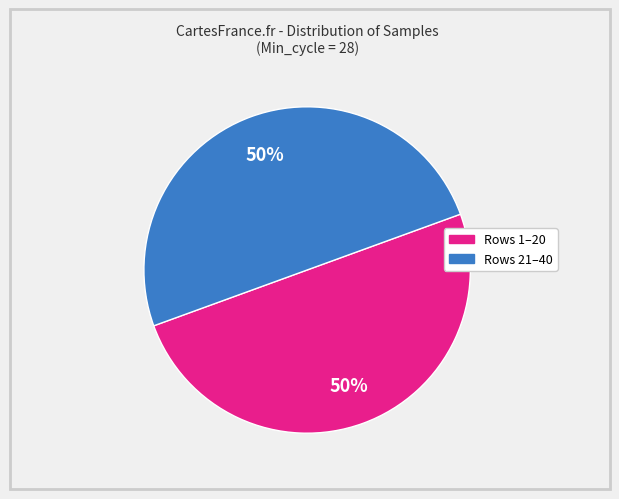

To the nearest percent, what percentage of the pie is Rows 21–40?

50%